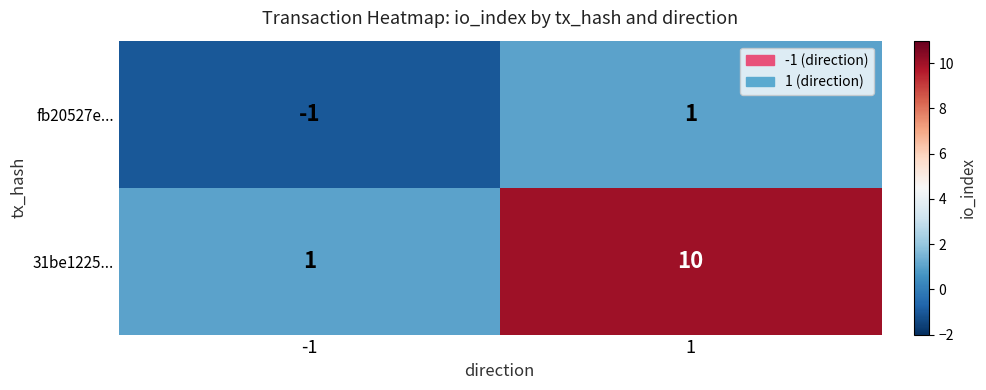

Reading left to right, list all the values displayed in this chart.

fb20527e...: -1=-1	1=1
31be1225...: -1=1	1=10